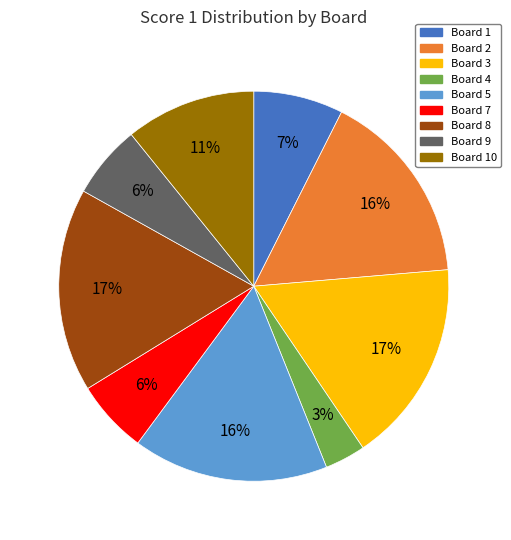

To the nearest percent, what portion does Board 7 represent?

6%